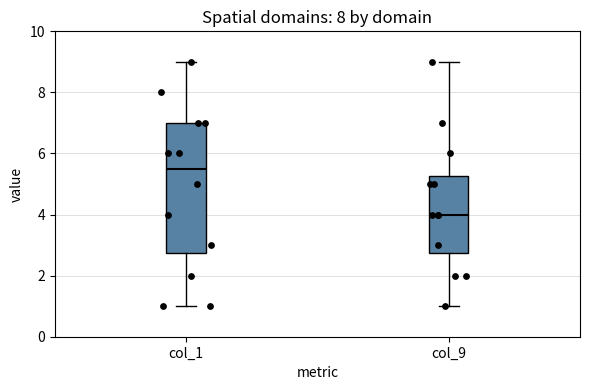

Comparing the boxes themselves (not the whiskers), which one is the tallest?

col_1